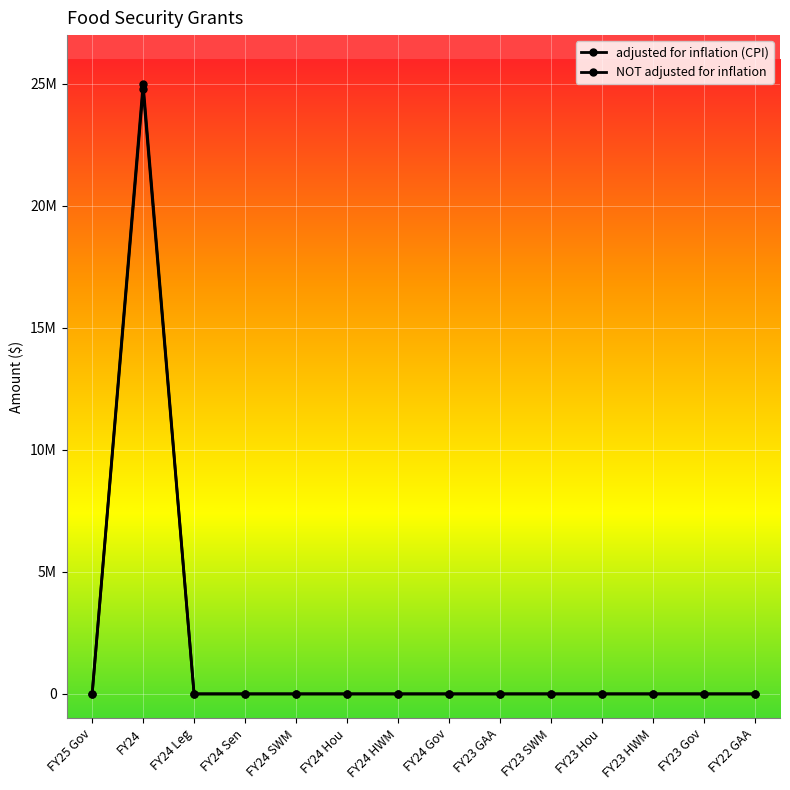

Reading left to right, transcribe all the data shown in this chart.

adjusted for inflation (CPI): 0	24780929	0	0	0	0	0	0	0	0	0	0	0	0
NOT adjusted for inflation: 0	25000000	0	0	0	0	0	0	0	0	0	0	0	0